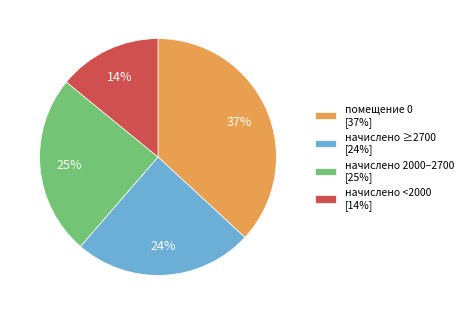

What is the smallest slice in the pie chart?

начислено <2000 [14%]